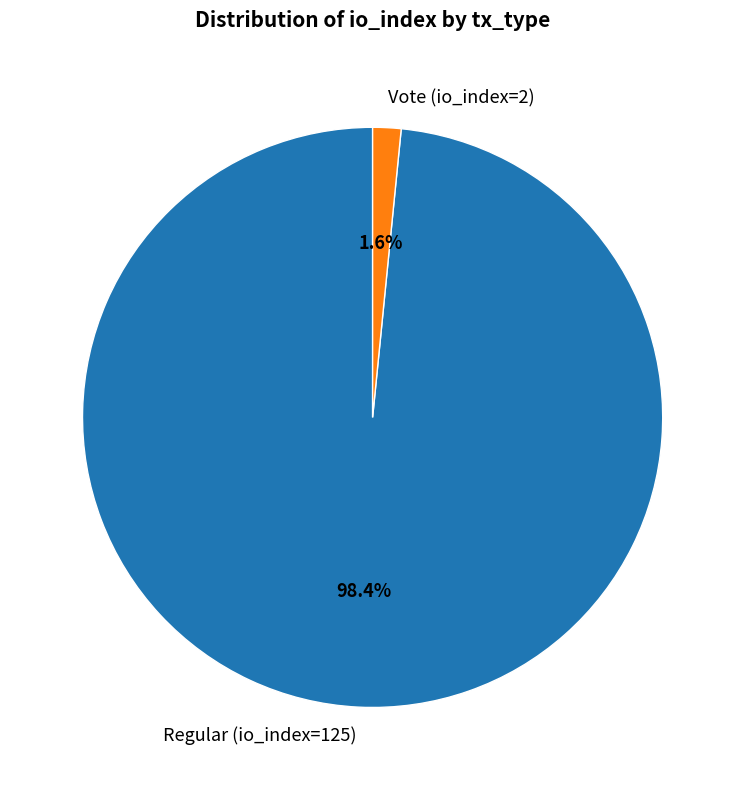

Count the number of slices in the pie.

2